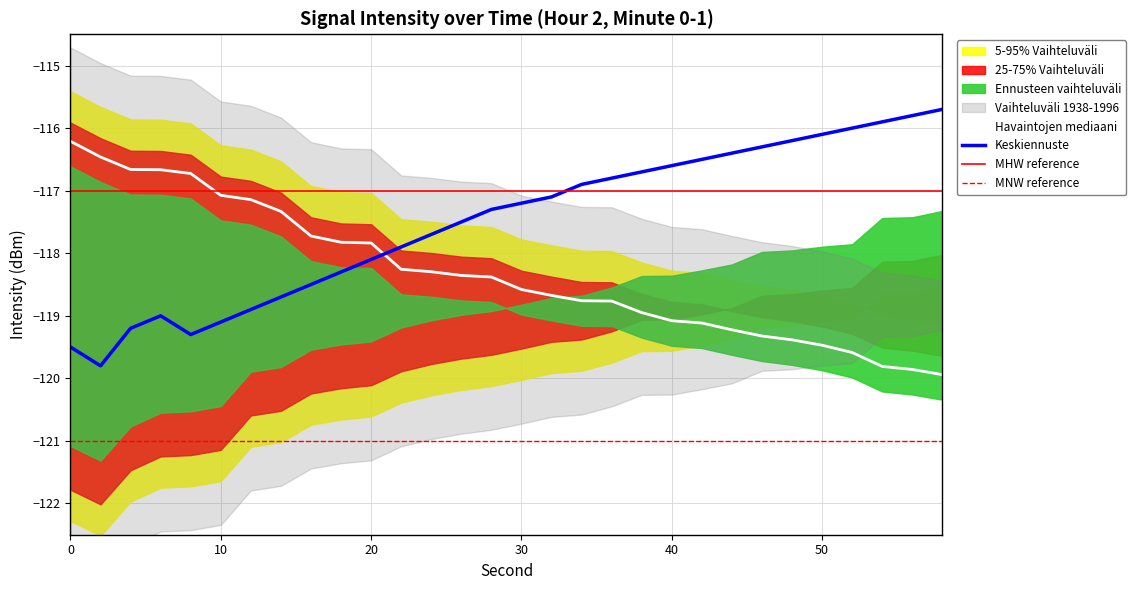

What is the lowest value of the Keskiennuste series?

-119.8